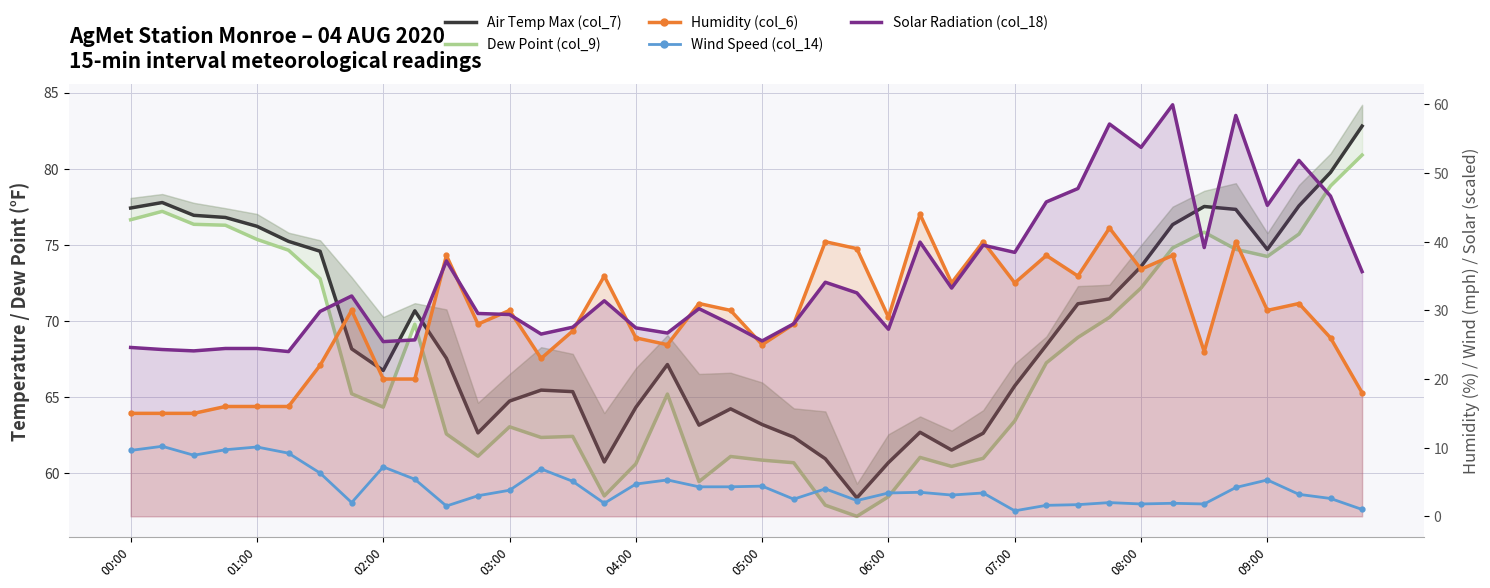

The Wind Speed (col_14) series shows 3.5 at 25. True or false?

True